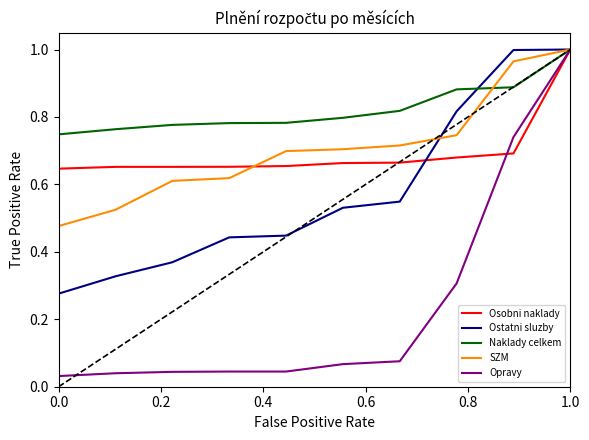

What is the sum of all Naklady celkem values?

8.2